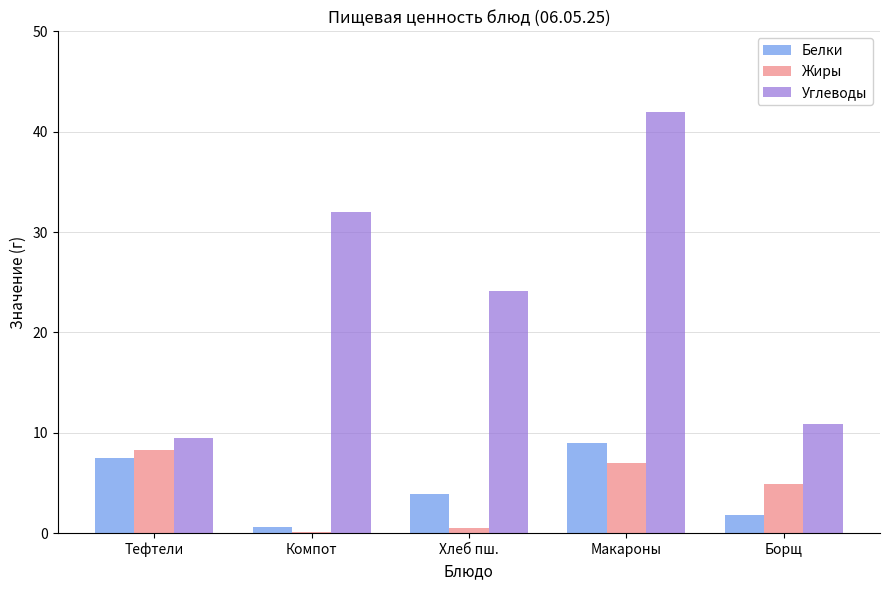

How many groups of bars are there?

5